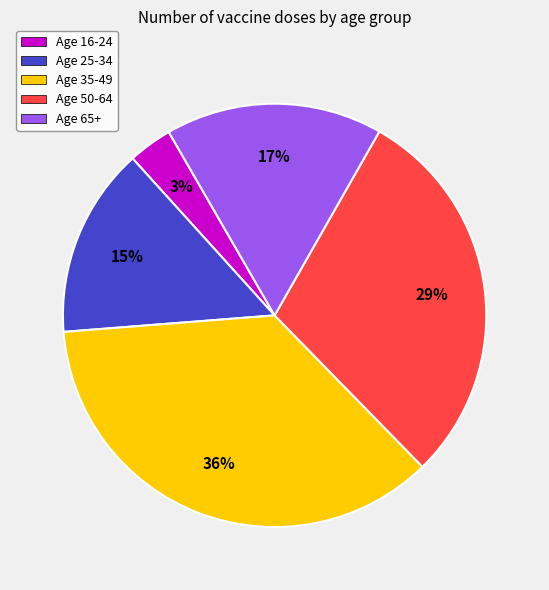

To the nearest percent, what is the difference between the largest and smallest slice percentages?

33%